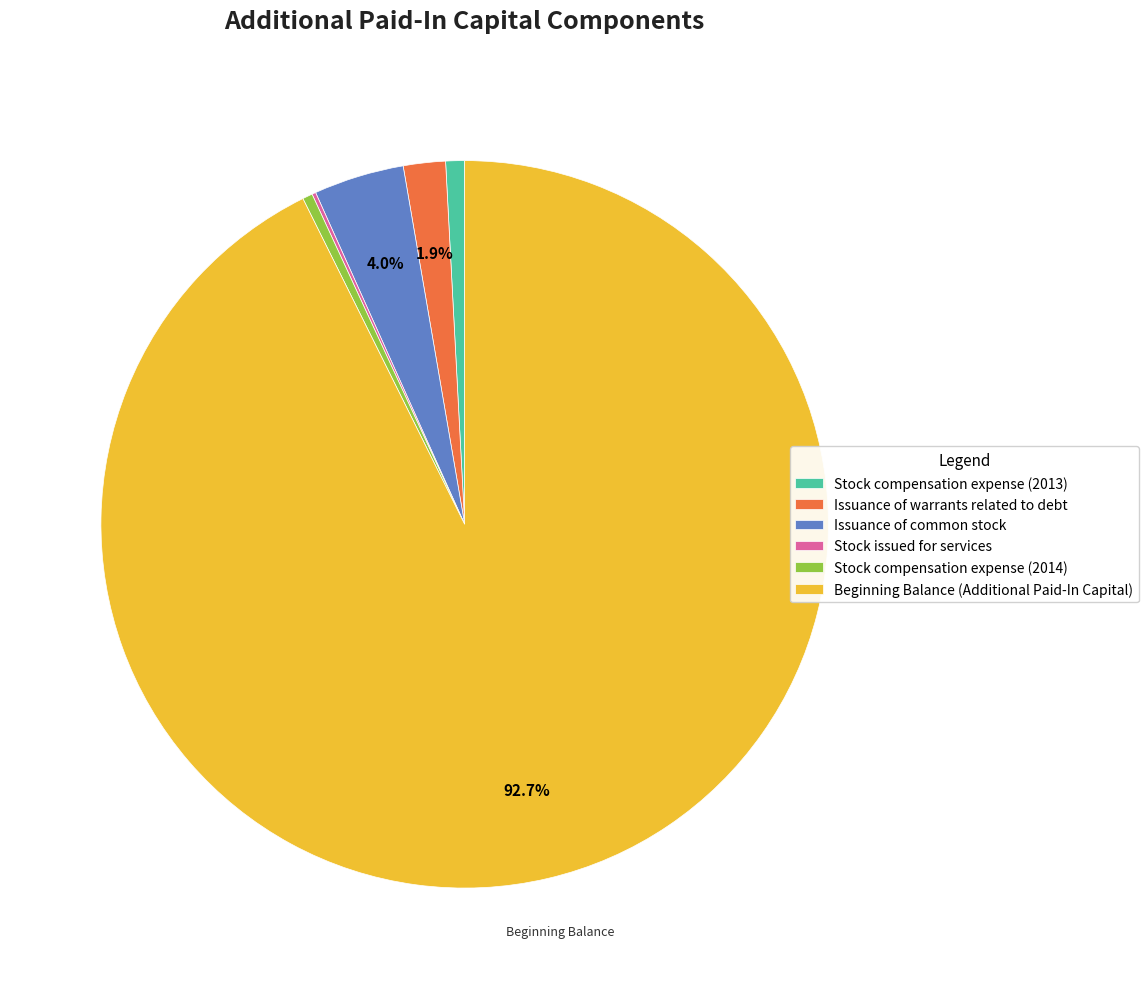

To the nearest percent, what portion does Issuance of warrants related to debt represent?

2%